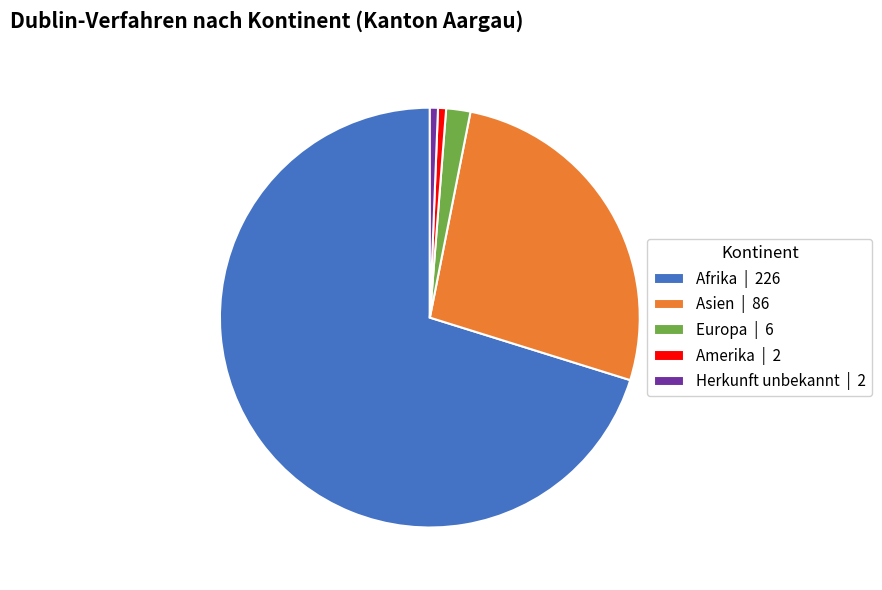

Approximately how many times larger is the value at Asien | 86 compared to Herkunft unbekannt | 2?

43.0